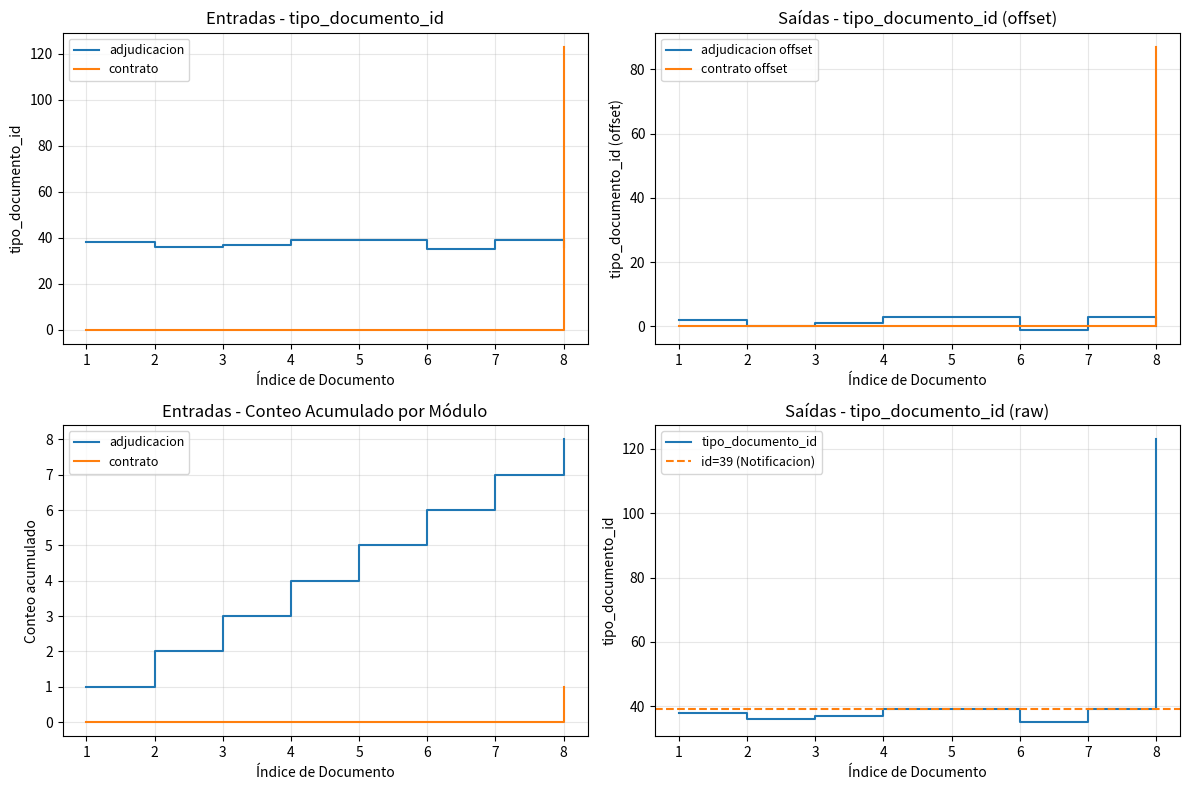

Reading left to right, what are all the values shown in this chart?

38	36	37	39	39	35	39	123